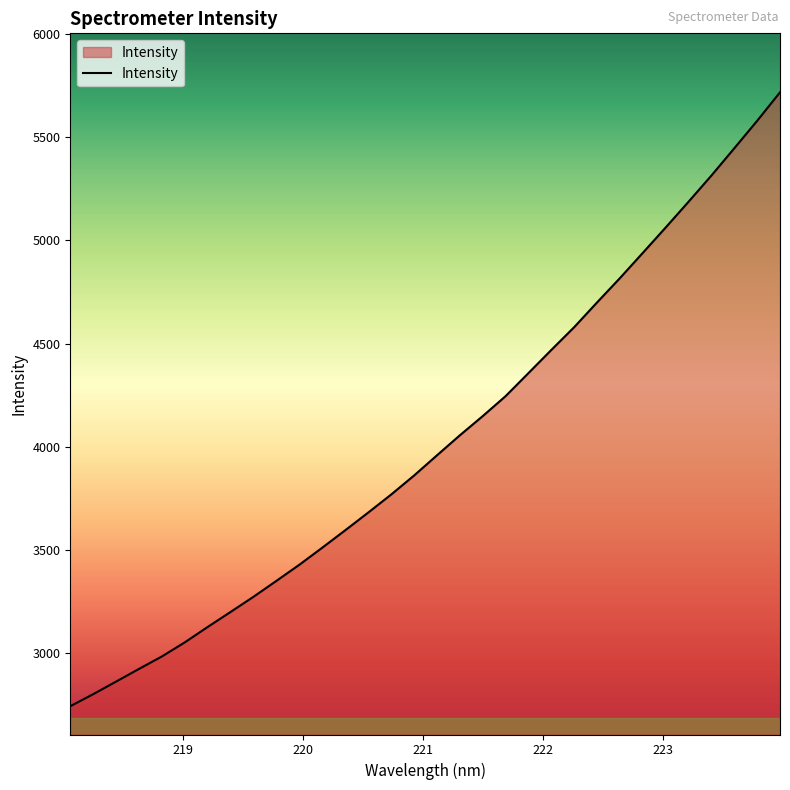

What is the greatest value displayed?

5717.3